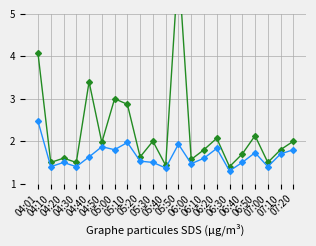

At which category does SDS_P1 reach its first local valley?

04:10